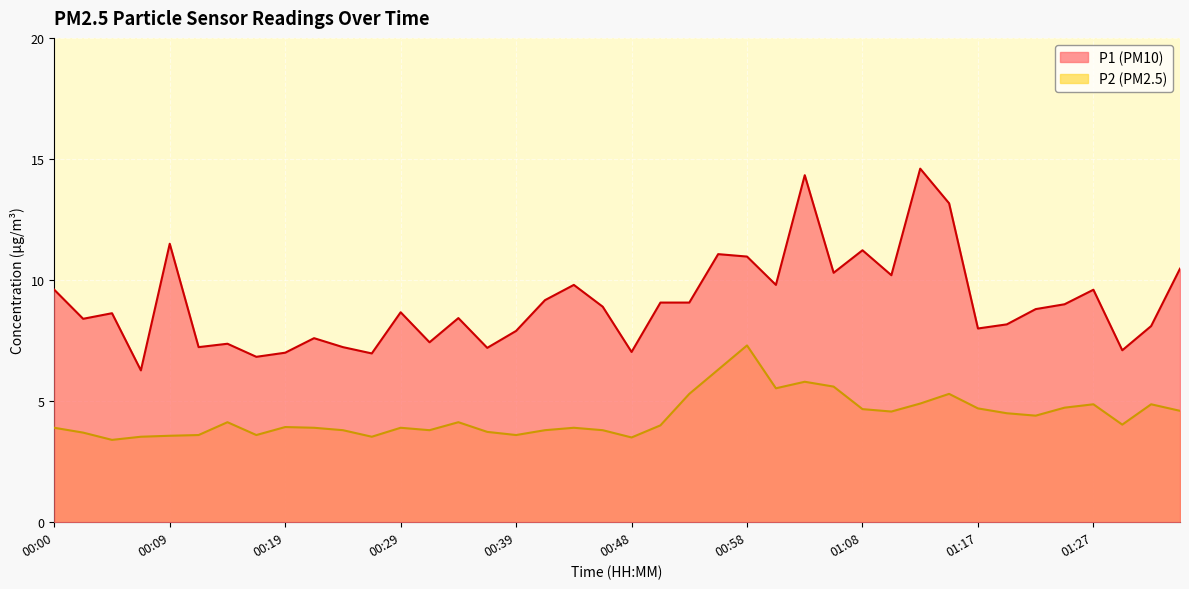

What is the minimum value for P1?

6.3